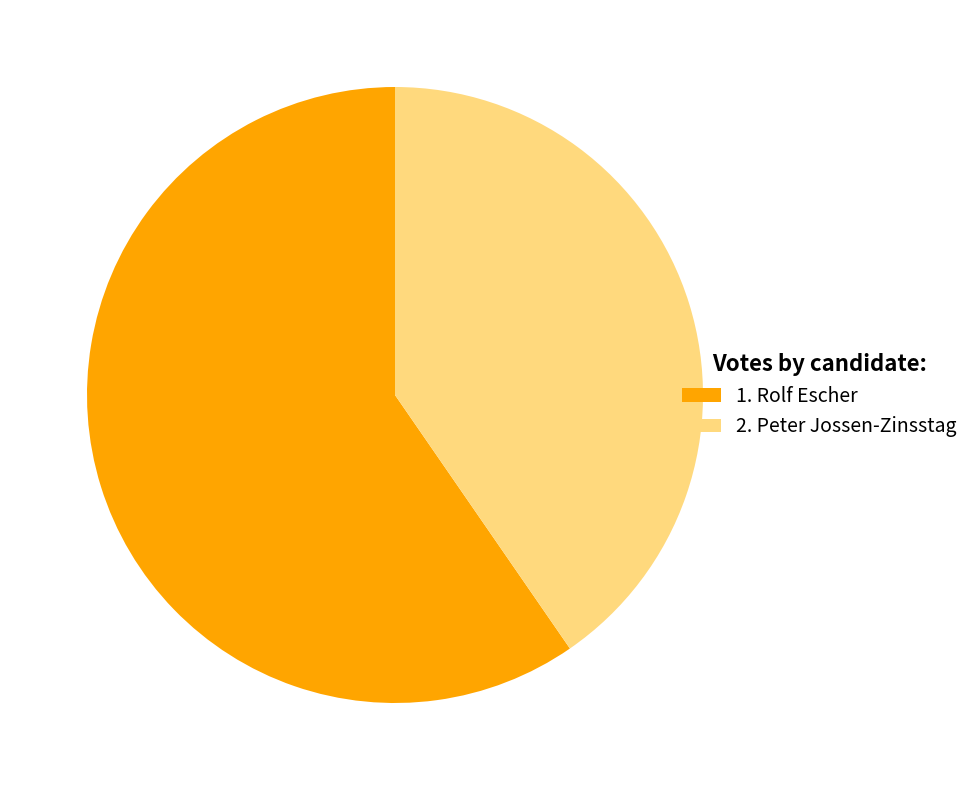

To the nearest percent, what is the combined percentage of 2. Peter Jossen-Zinsstag and 1. Rolf Escher?

100%